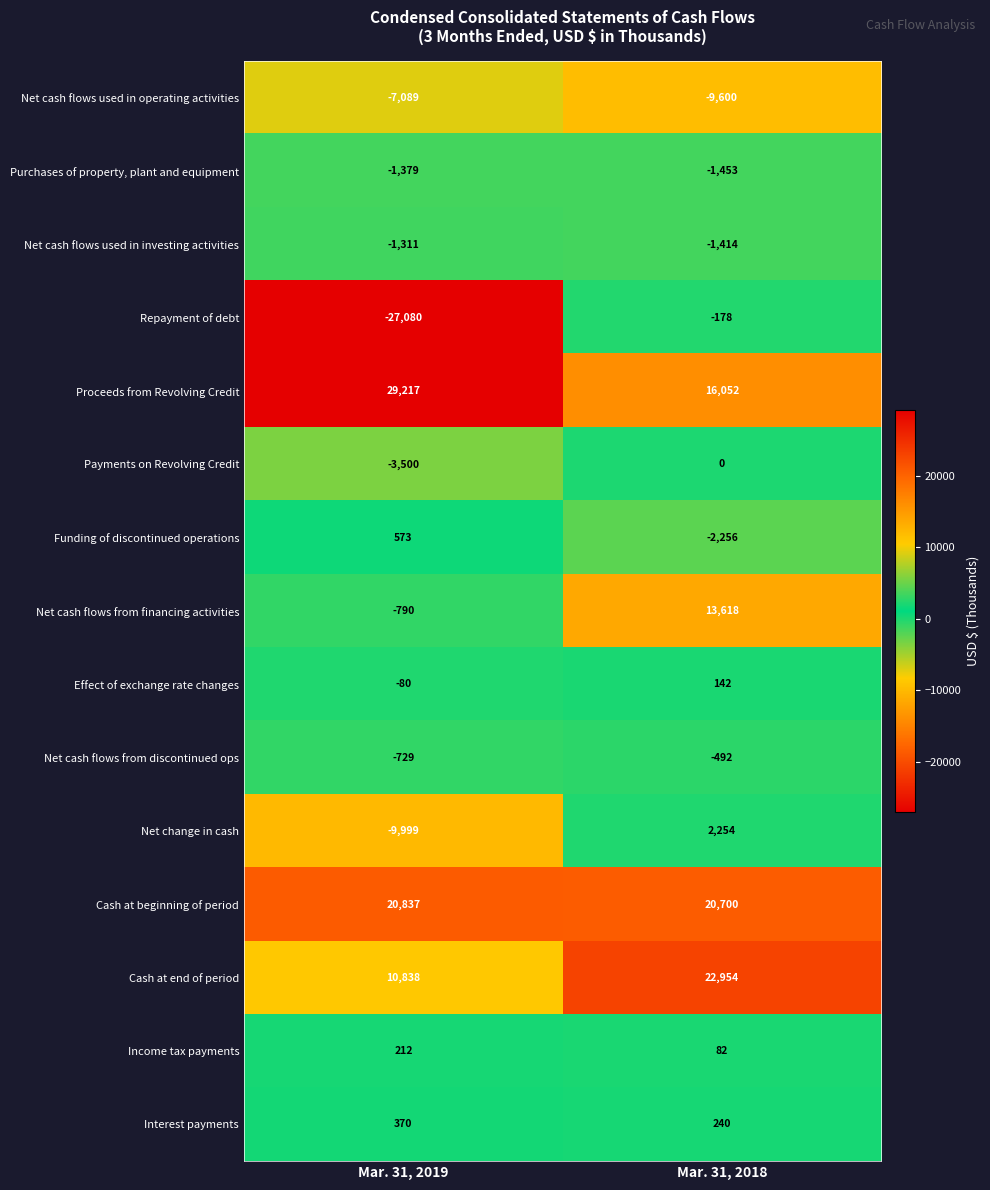

Rank the series at Mar. 31, 2019 from highest to lowest value.

Proceeds from Revolving Credit, Cash at beginning of period, Cash at end of period, Funding of discontinued operations, Interest payments, Income tax payments, Effect of exchange rate changes, Net cash flows from discontinued ops, Net cash flows from financing activities, Net cash flows used in investing activities, Purchases of property, plant and equipment, Payments on Revolving Credit, Net cash flows used in operating activities, Net change in cash, Repayment of debt